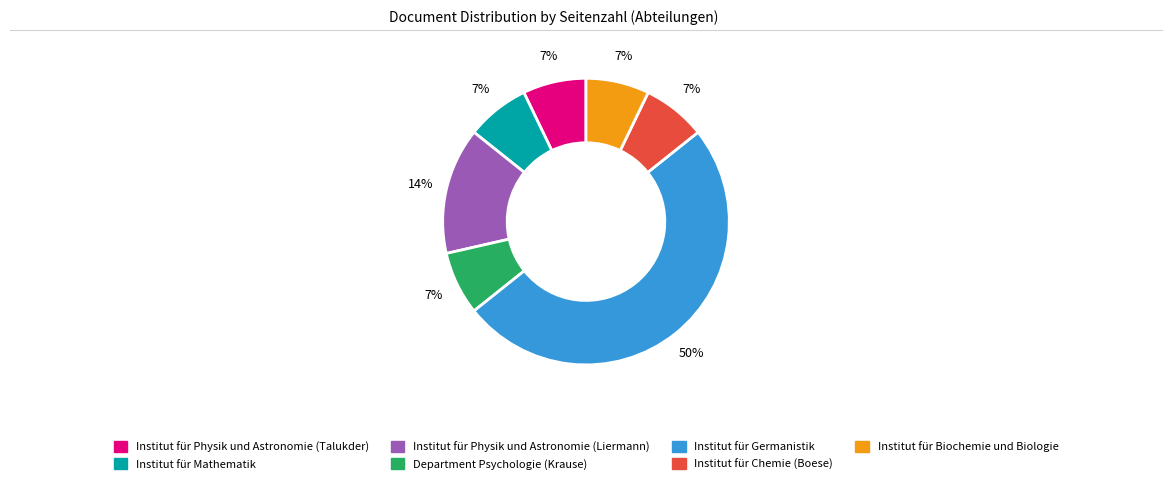

To the nearest percent, what is the difference between the Institut für Biochemie und Biologie and Institut für Germanistik slice percentages?

43%